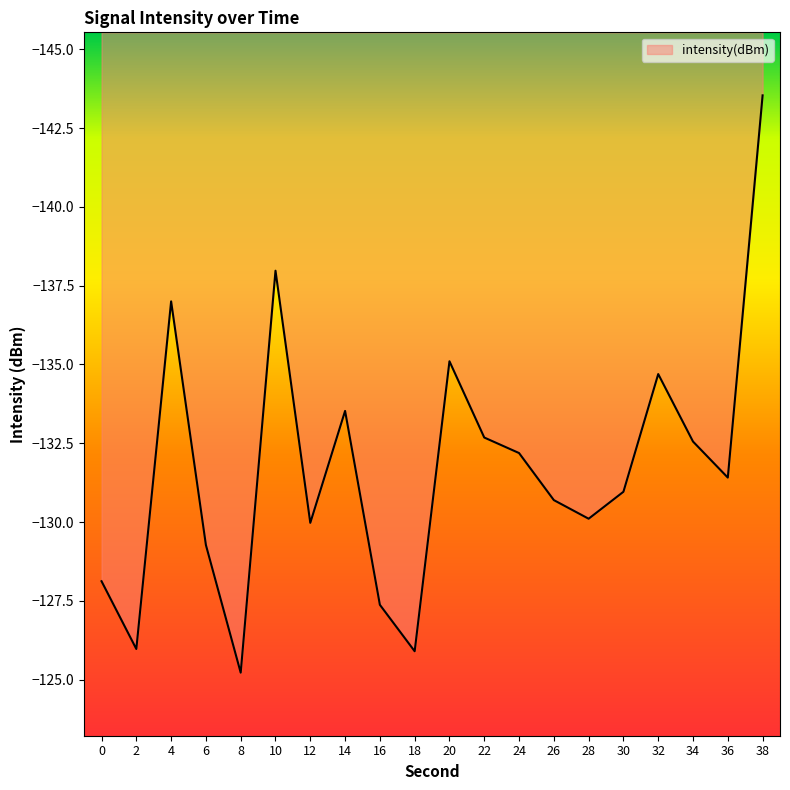

What is the value of the 8th point from the left?

-133.5